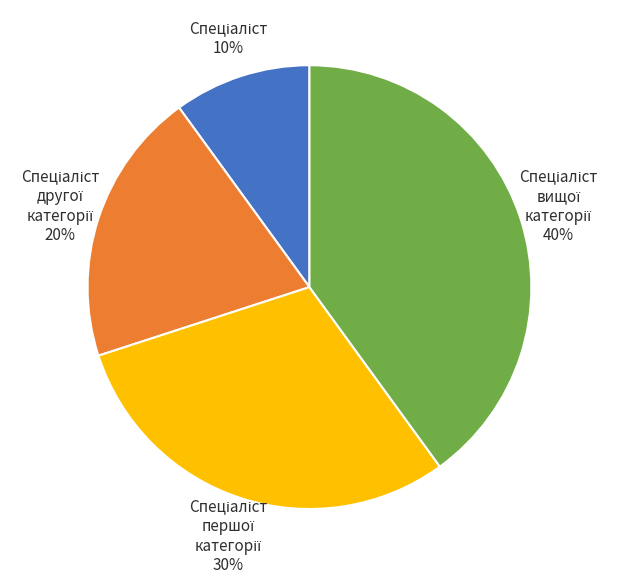

How many segments does this pie chart have?

4